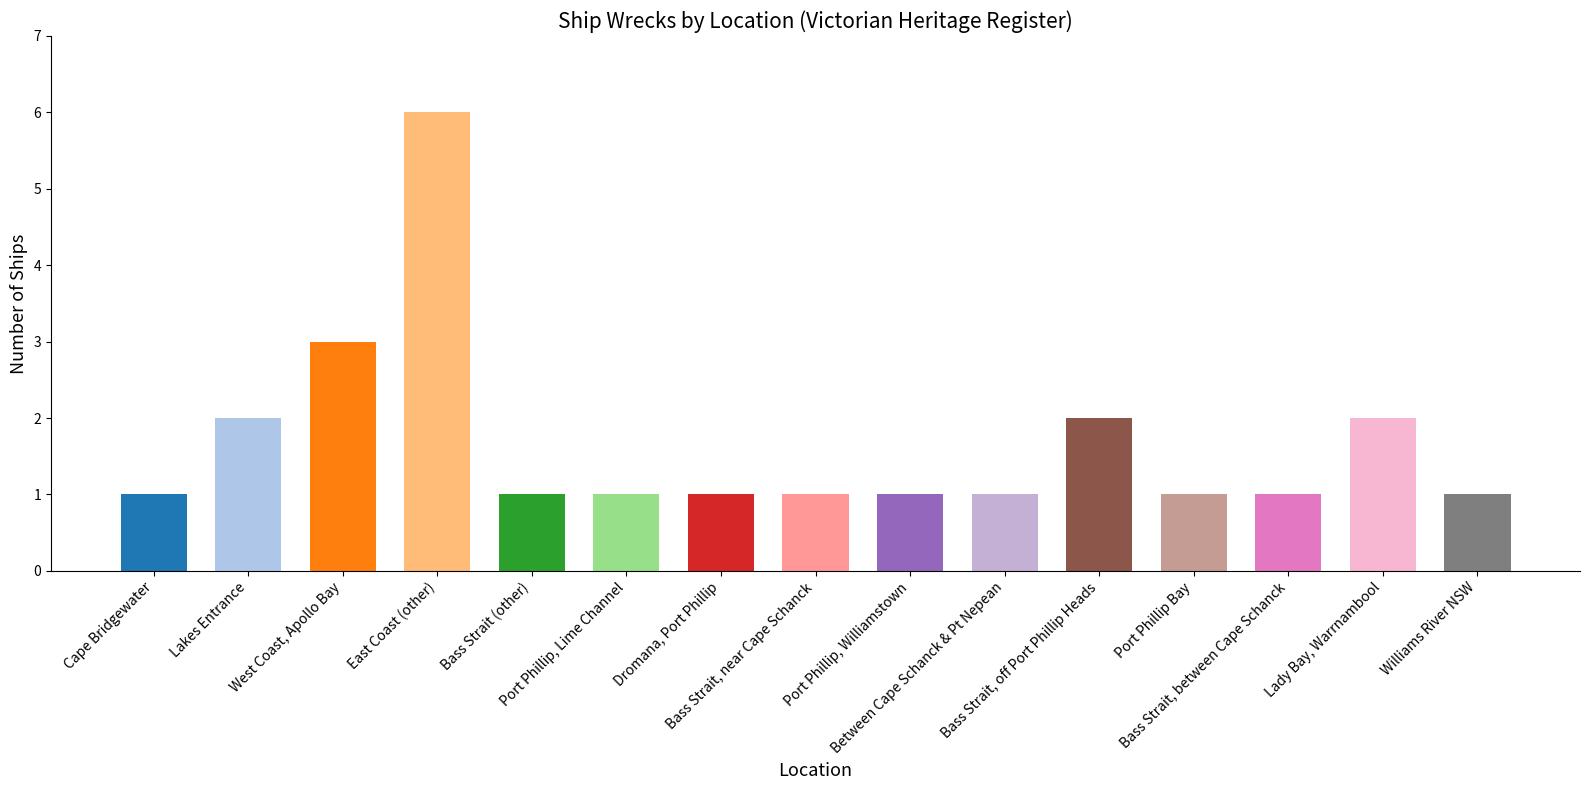

Count the number of data series in this chart.

1